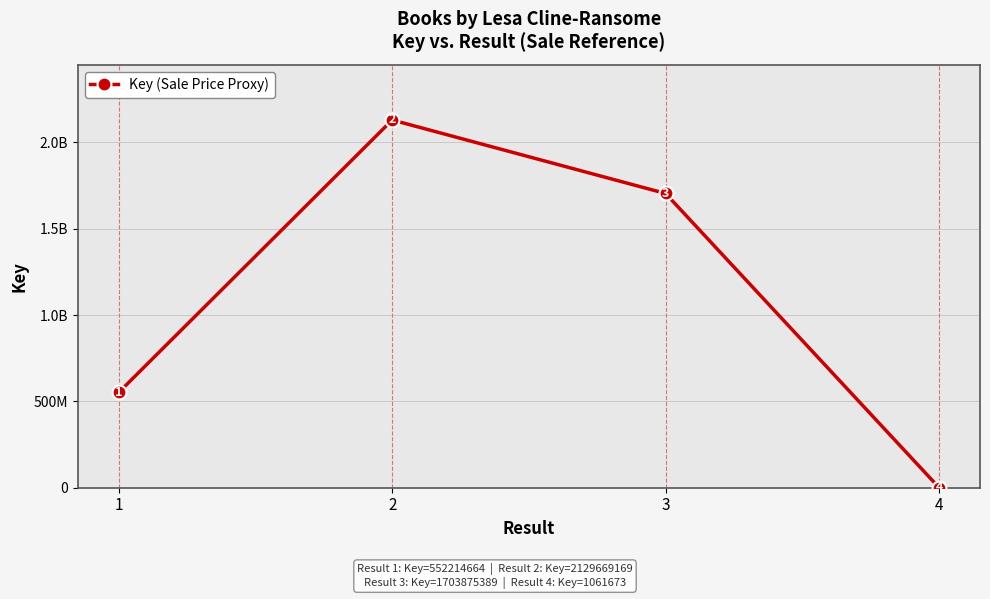

What is the sum of the values at 4 and 3?

1704937062